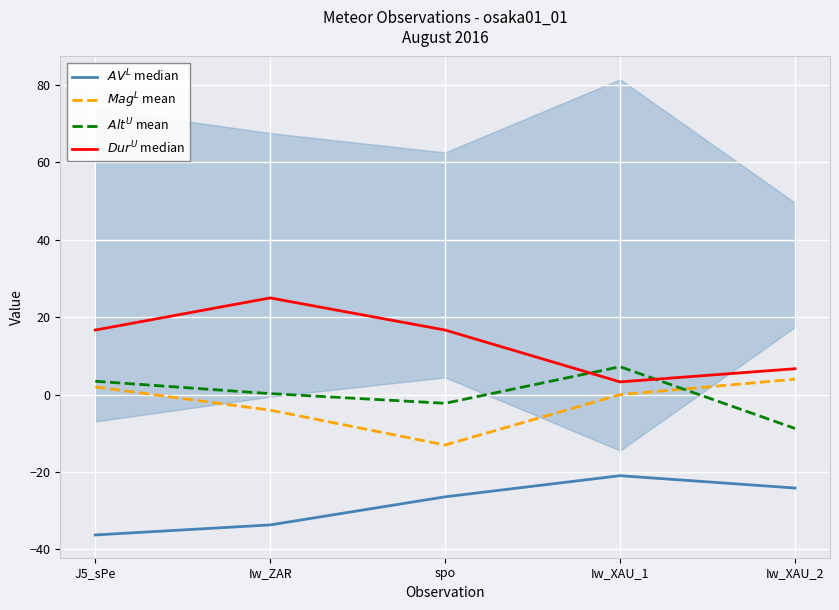

Which series has the largest total across all categories?

$Dur^{U}$ median